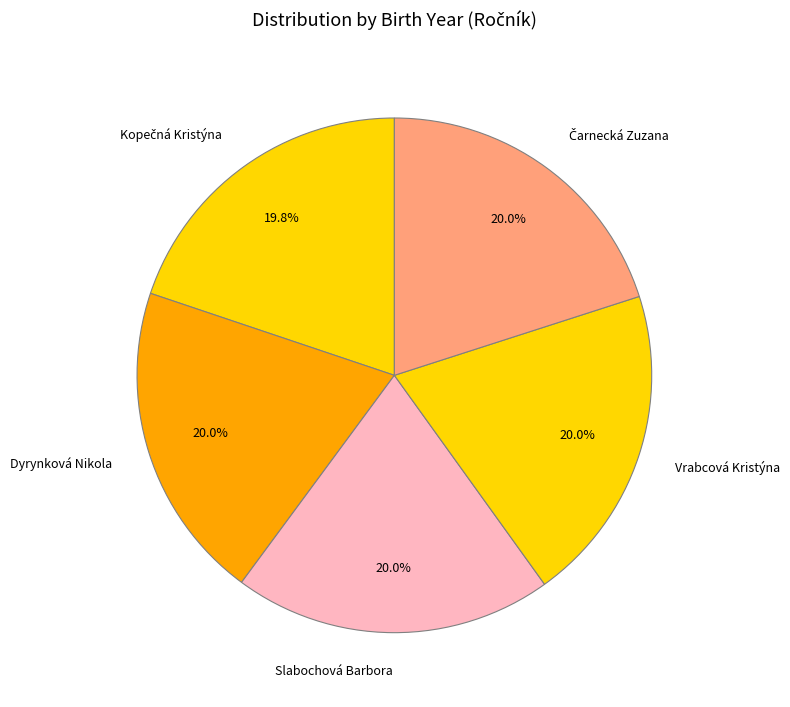

How much of the chart is everything except Vrabcová Kristýna?

80.0%